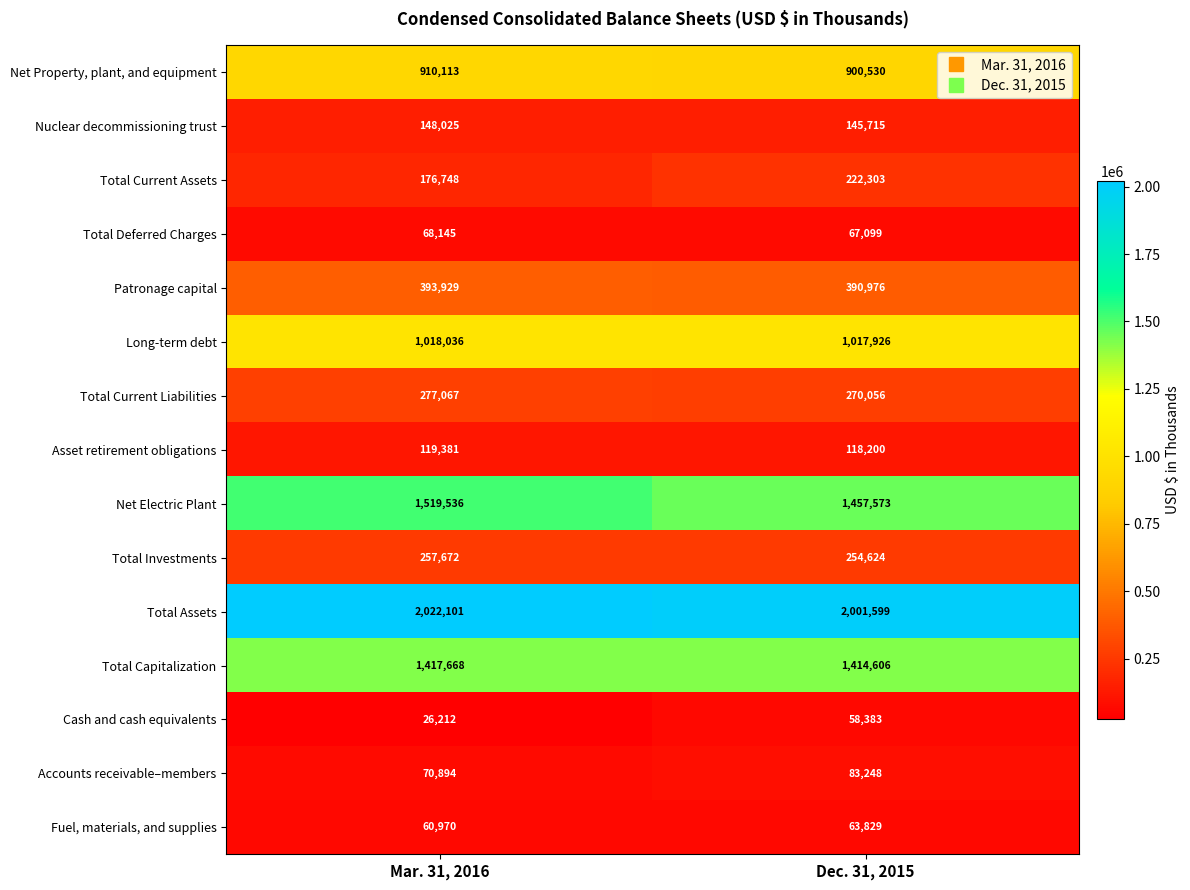

Which label corresponds to the largest value in the chart?

Mar. 31, 2016